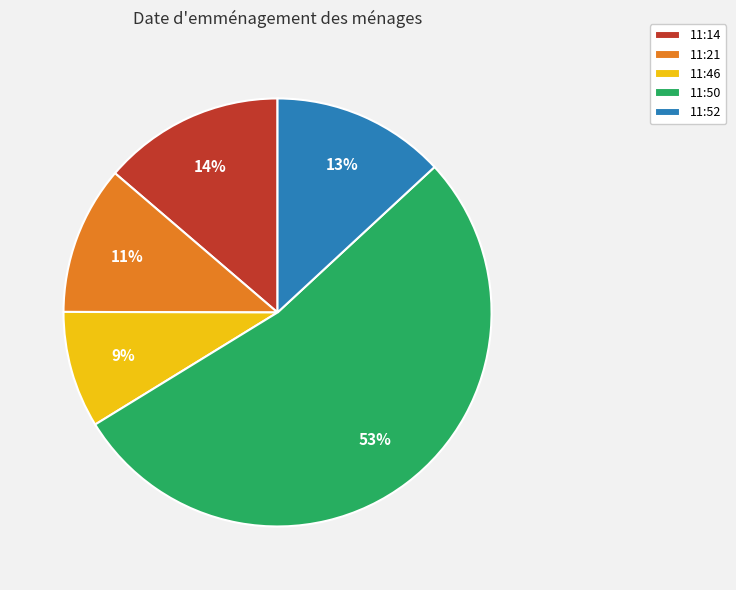

Which slice is the largest?

11:50